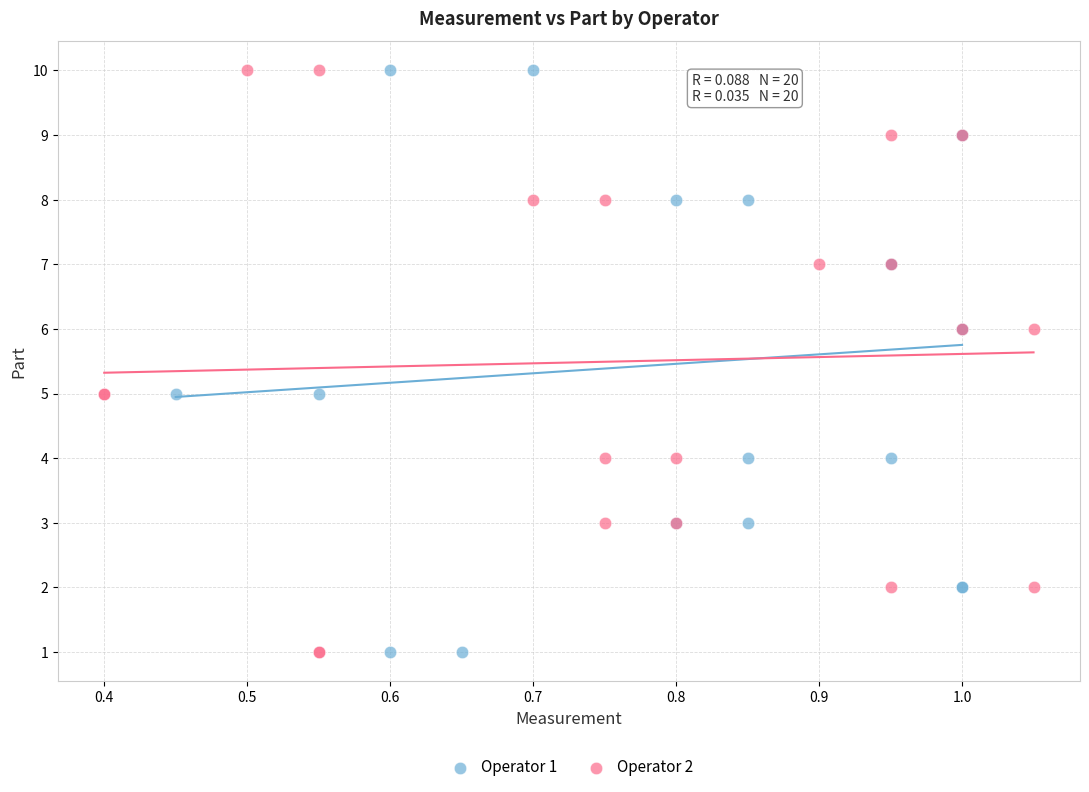

What are all the series names shown in the legend?

Operator 1, Operator 2